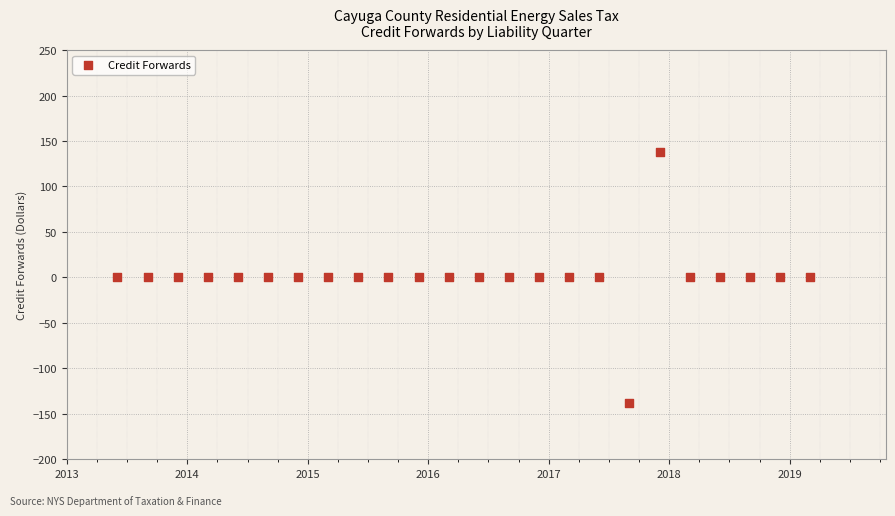

What is the range of X values (max minus min)?

5.8